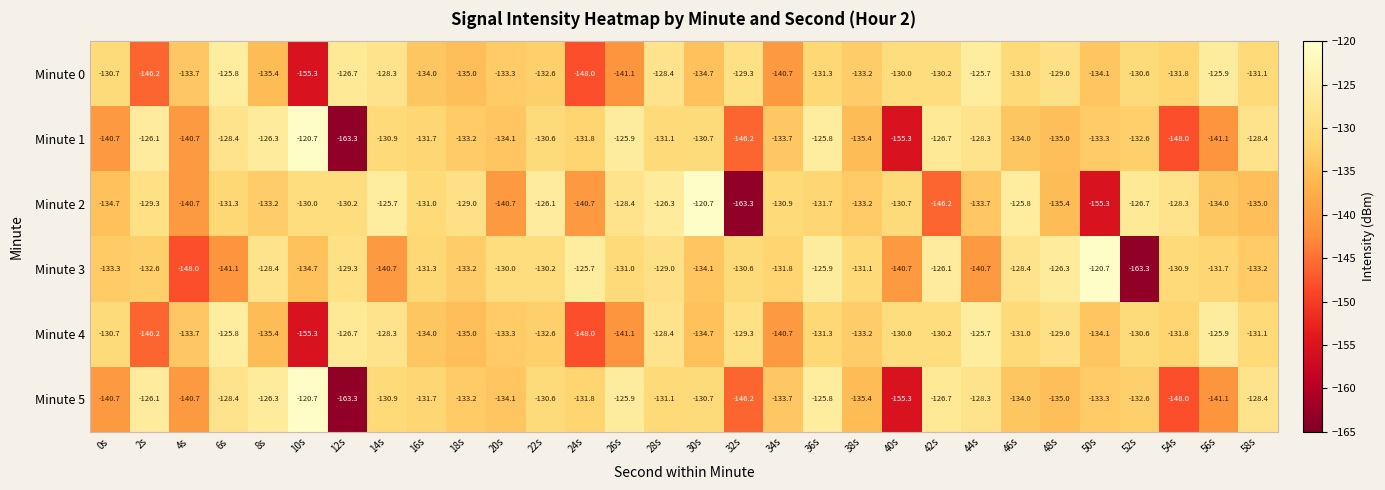

Is it true that Minute 3 equals -132.6 at 2s?

True